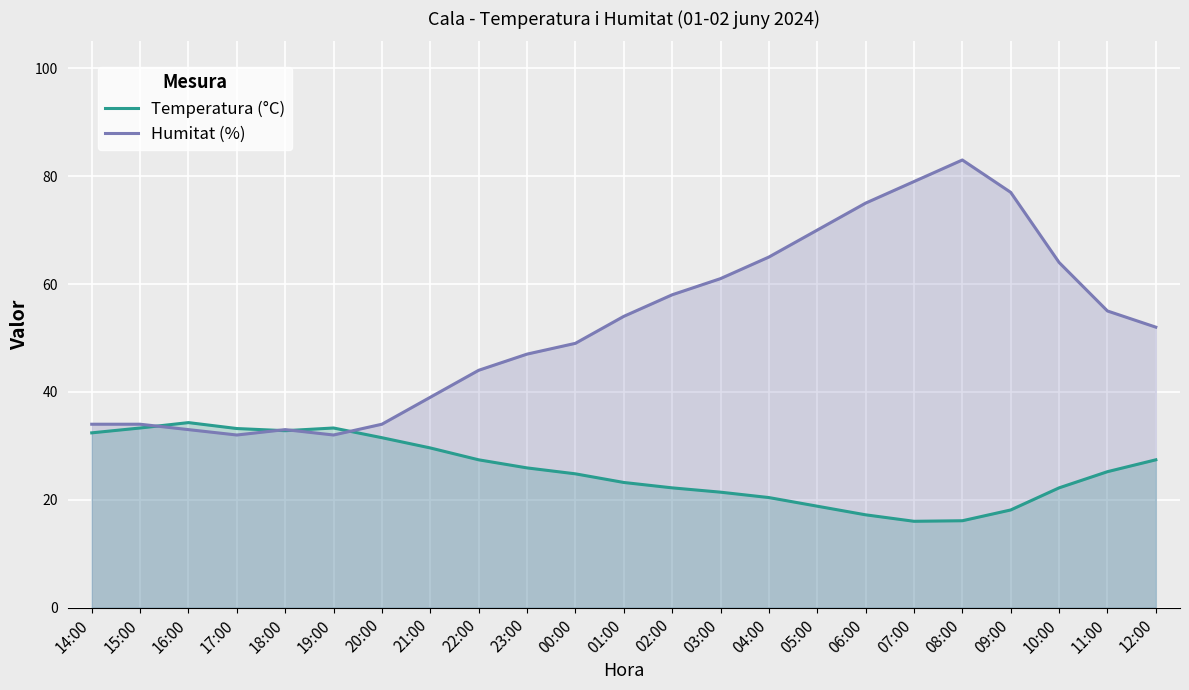

Which series has the widest spread of values?

Humitat (%)